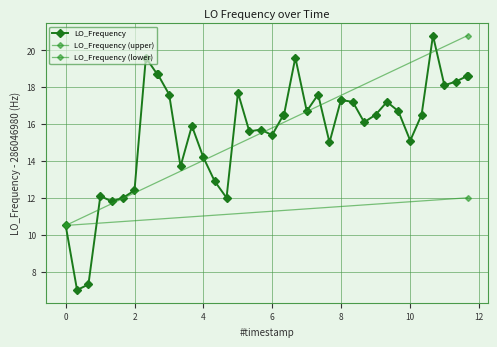

What is the greatest value displayed?

20.8